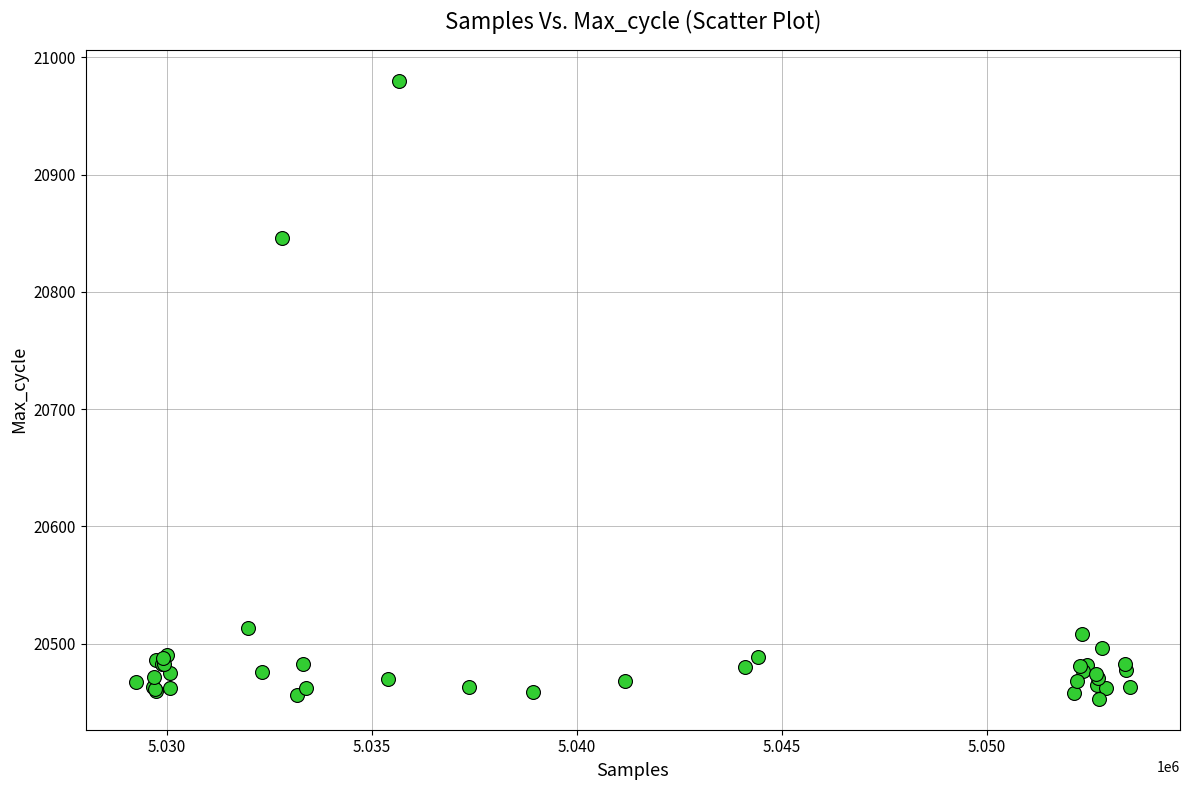

What Y value in the scatter plot is closest to 20716?

20846